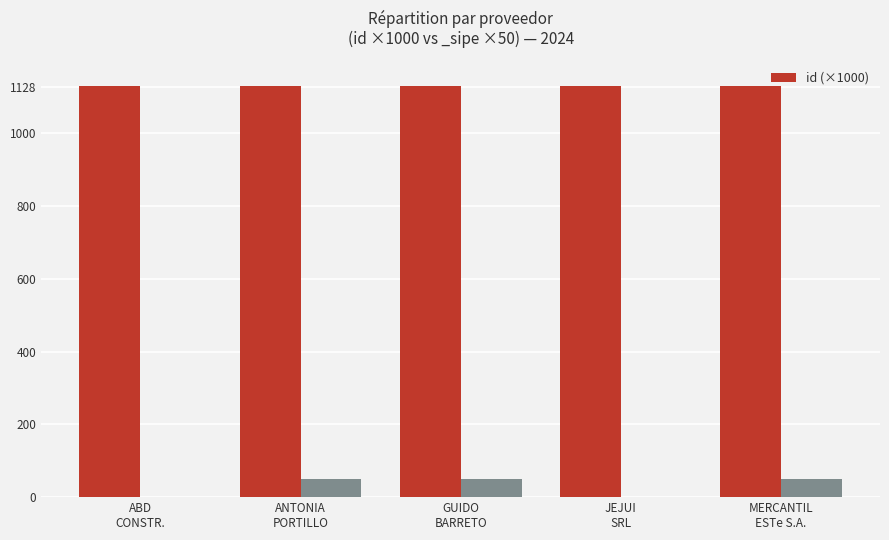

What is the label of the 3rd bar from the right?

GUIDO
BARRETO